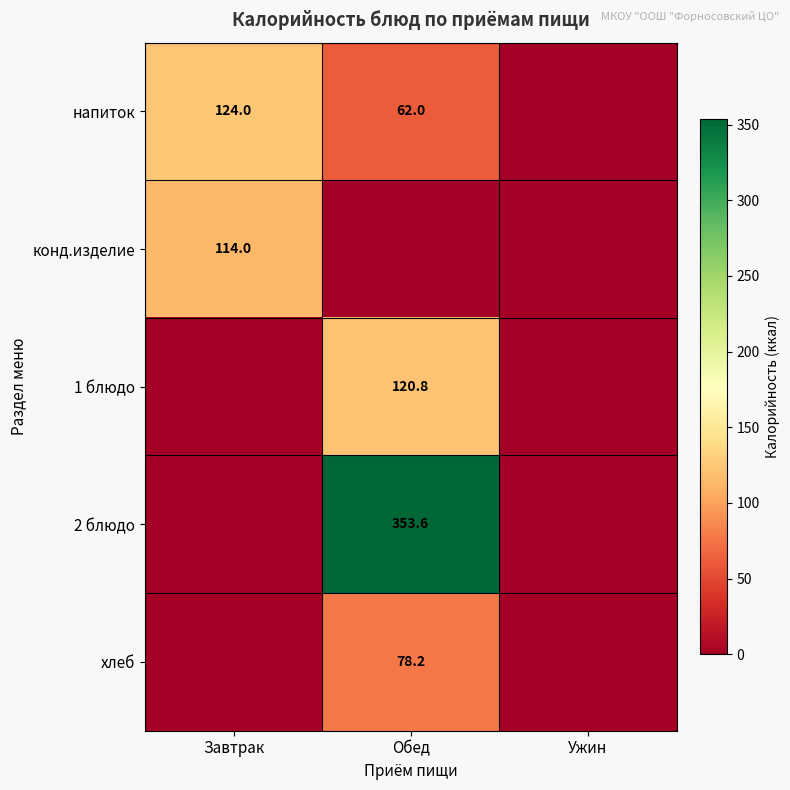

The 2 блюдо series shows 353.6 at Обед. True or false?

True